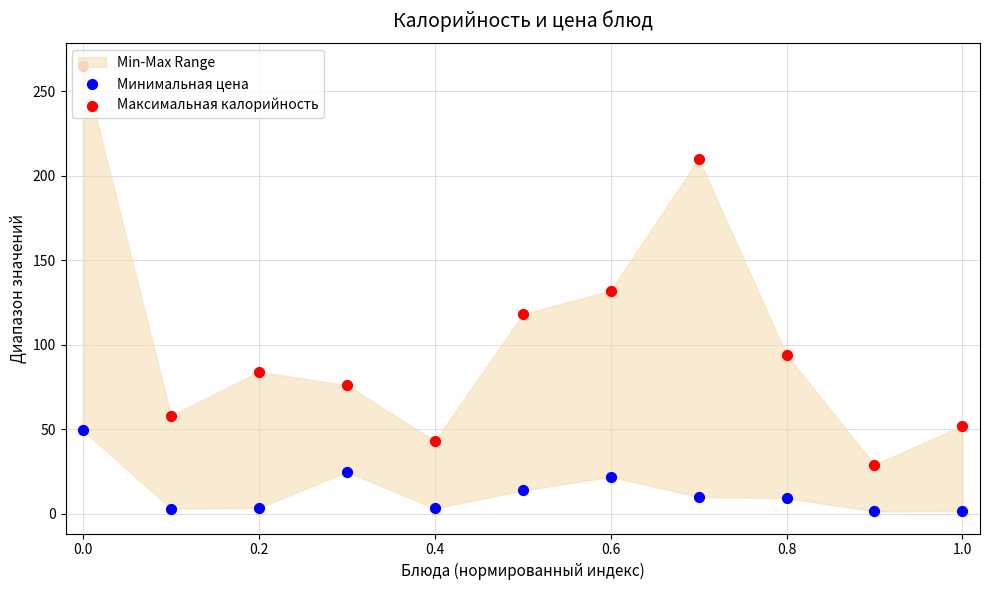

Which series has the widest spread of Y values?

Максимальная калорийность